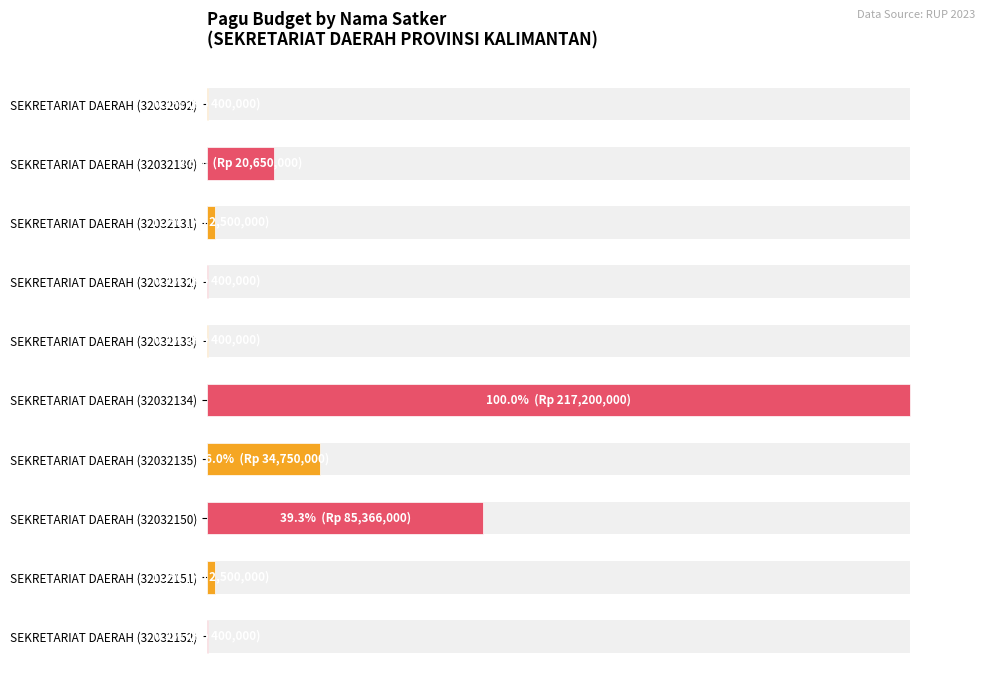

Where is the data nearest to the value 50?

SEKRETARIAT DAERAH (32032150)